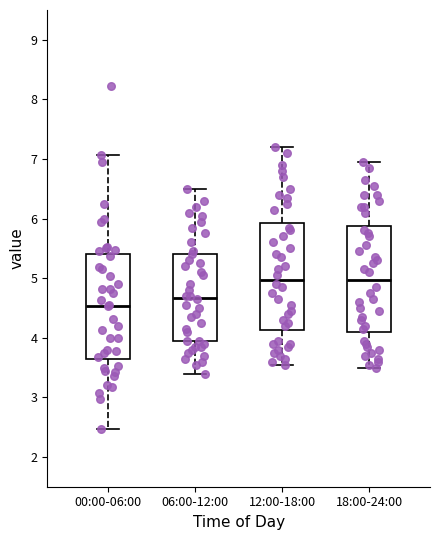

Reading left to right, transcribe this box plot: for each box, give where its median line is, the range the box spans, and where its two whiskers end, as read against the y-axis. The values are not printed on the chart, so give them approximately, as read against the axis.

00:00-06:00: median 4.5, box 3.6 to 5.4, whiskers 2.5 to 7.1
06:00-12:00: median 4.7, box 3.9 to 5.4, whiskers 3.4 to 6.5
12:00-18:00: median 5.0, box 4.1 to 5.9, whiskers 3.6 to 7.2
18:00-24:00: median 5.0, box 4.1 to 5.9, whiskers 3.5 to 7.0